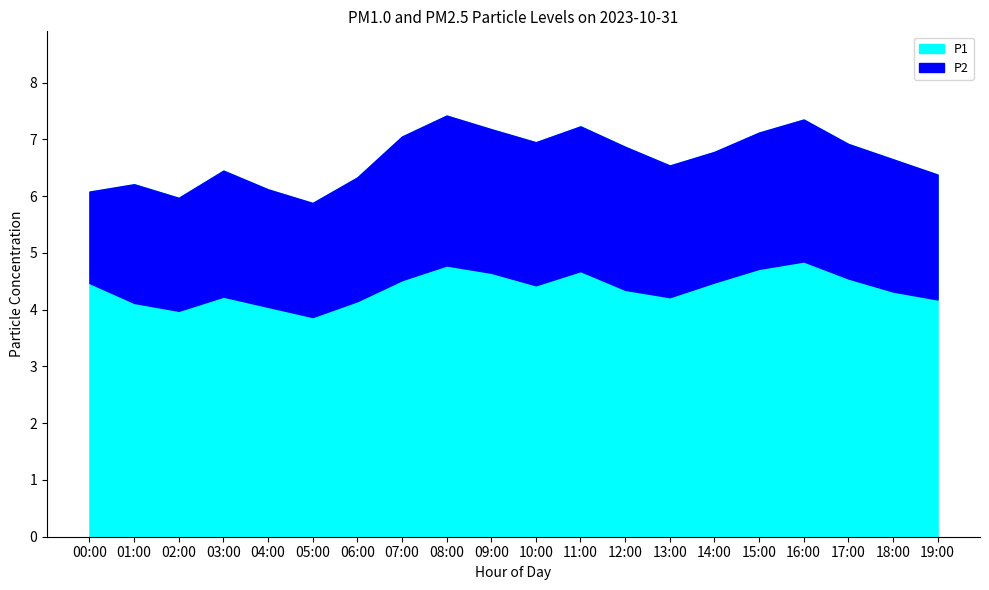

What are all the series names shown in the legend?

P1, P2